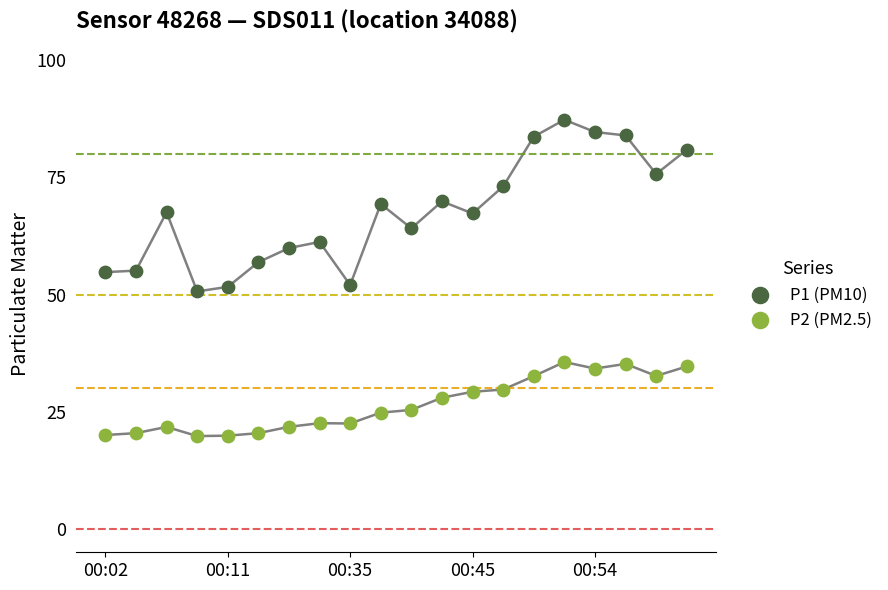

Across all data points, what is the range of Y values (max minus min)?

67.5